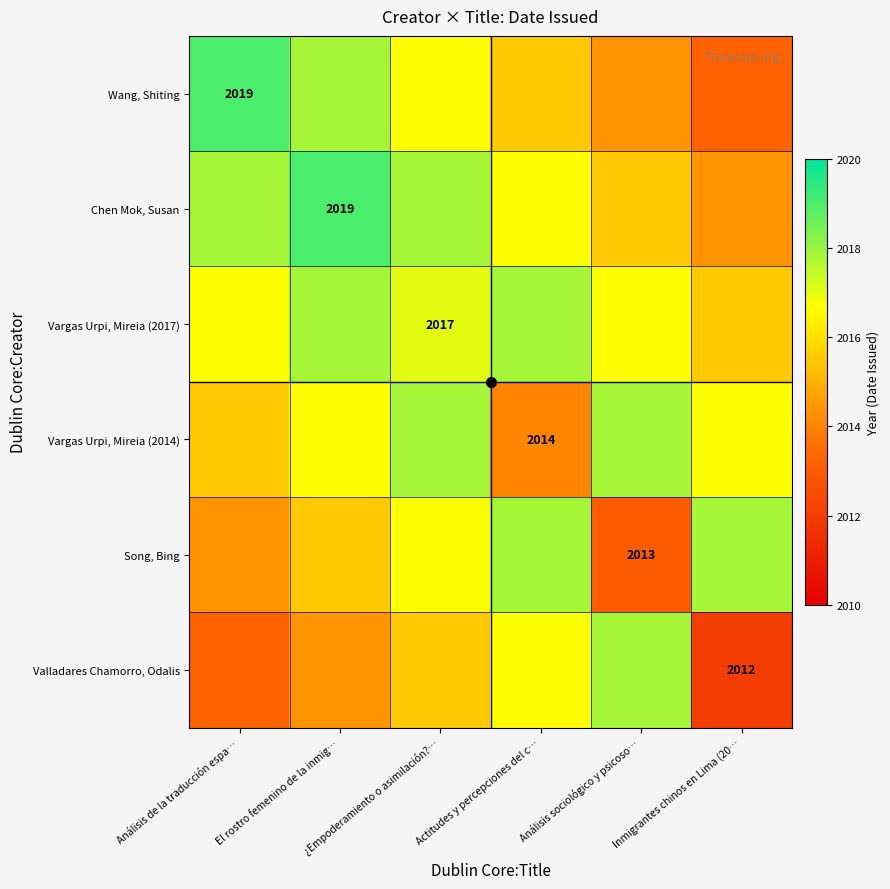

Read the Valladares Chamorro, Odalis value at Análisis de la traducción espa….

2013.2